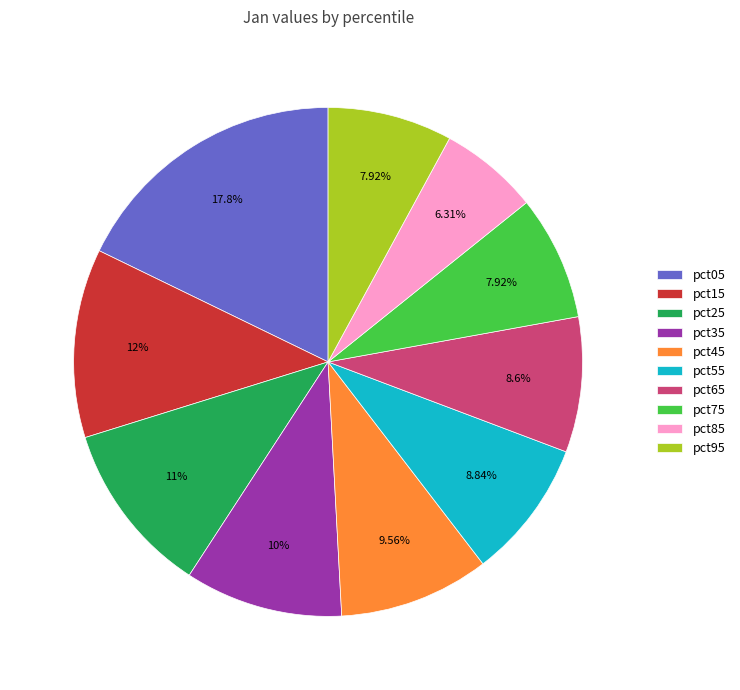

To the nearest percent, what is the difference between the largest and smallest slice percentages?

11%